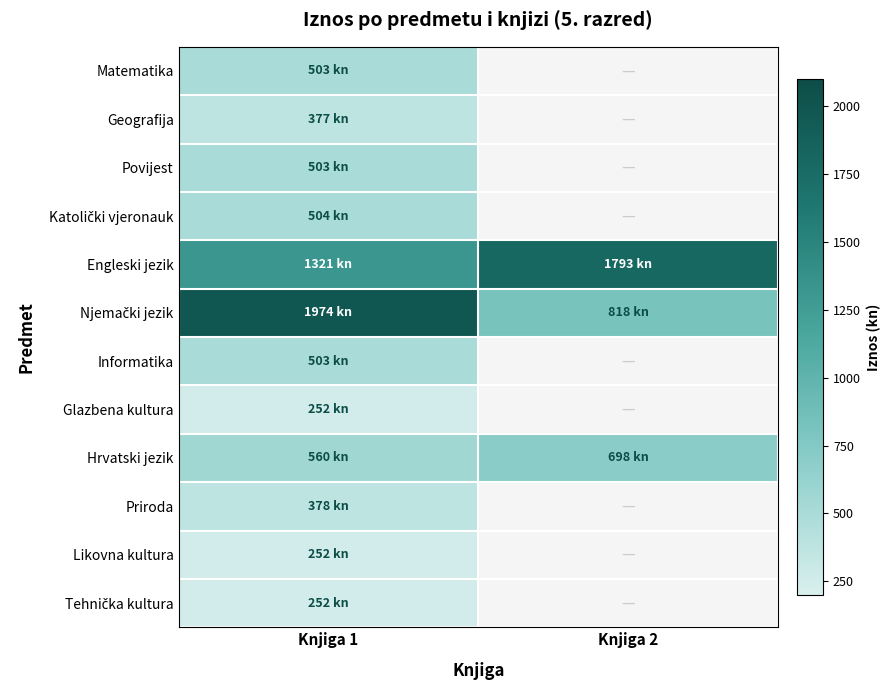

At which category is the sum across all series the highest?

Knjiga 1